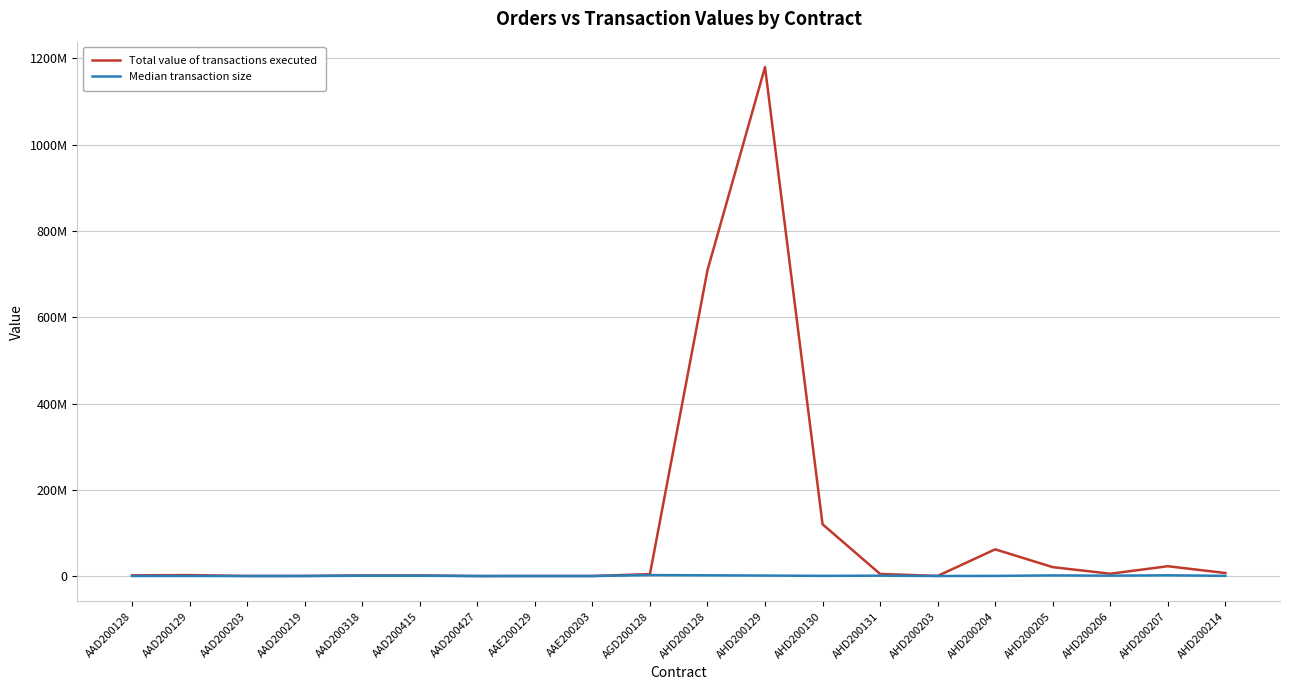

Which series has the widest spread of values?

Total value of transactions executed